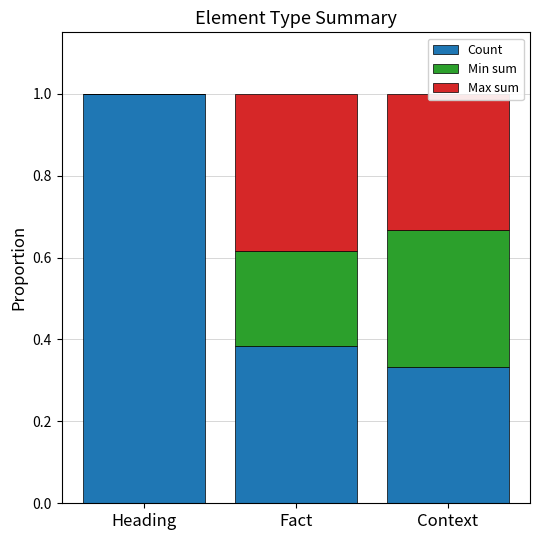

Count the number of data series in this chart.

3